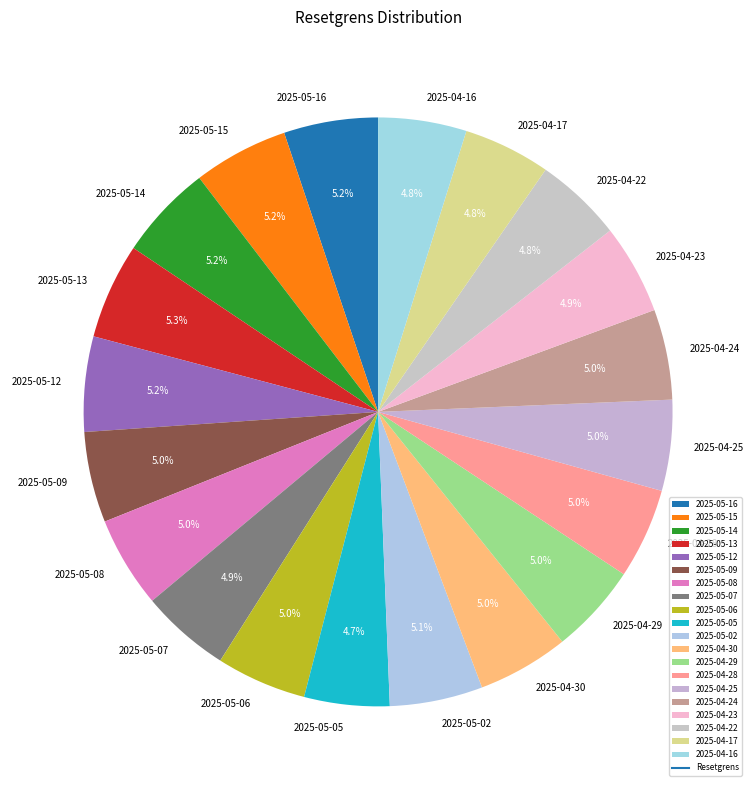

How many slices are in this pie chart?

20